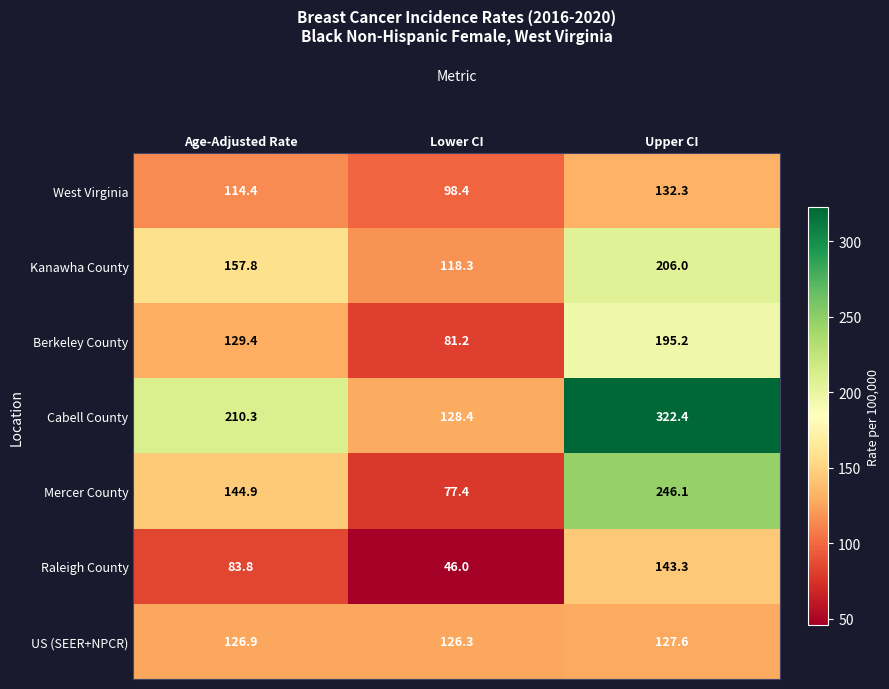

What is the difference between the highest and lowest values at Lower CI?

82.4